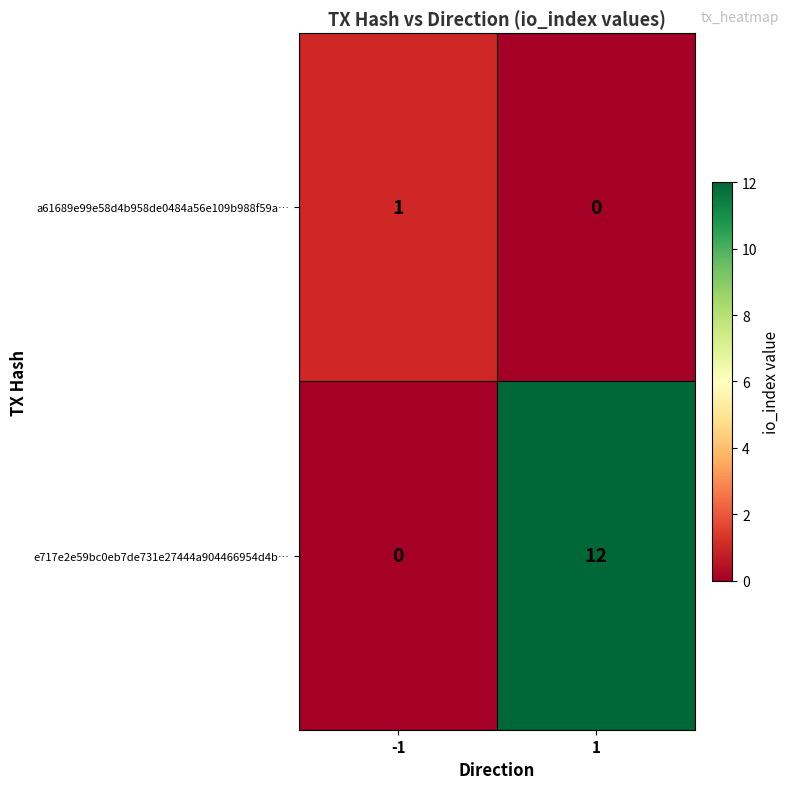

Reading left to right, extract all data points from this chart.

a61689e99e58d4b958de0484a56e109b988f59a…: 1	0
e717e2e59bc0eb7de731e27444a904466954d4b…: 0	12